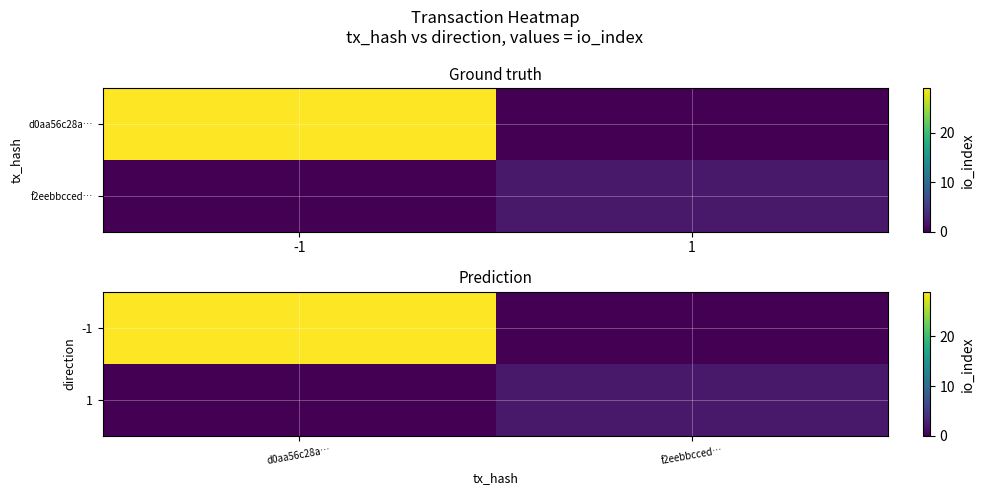

What is the difference between the -1 values at d0aa56c28a… and f2eebbcced…?

29